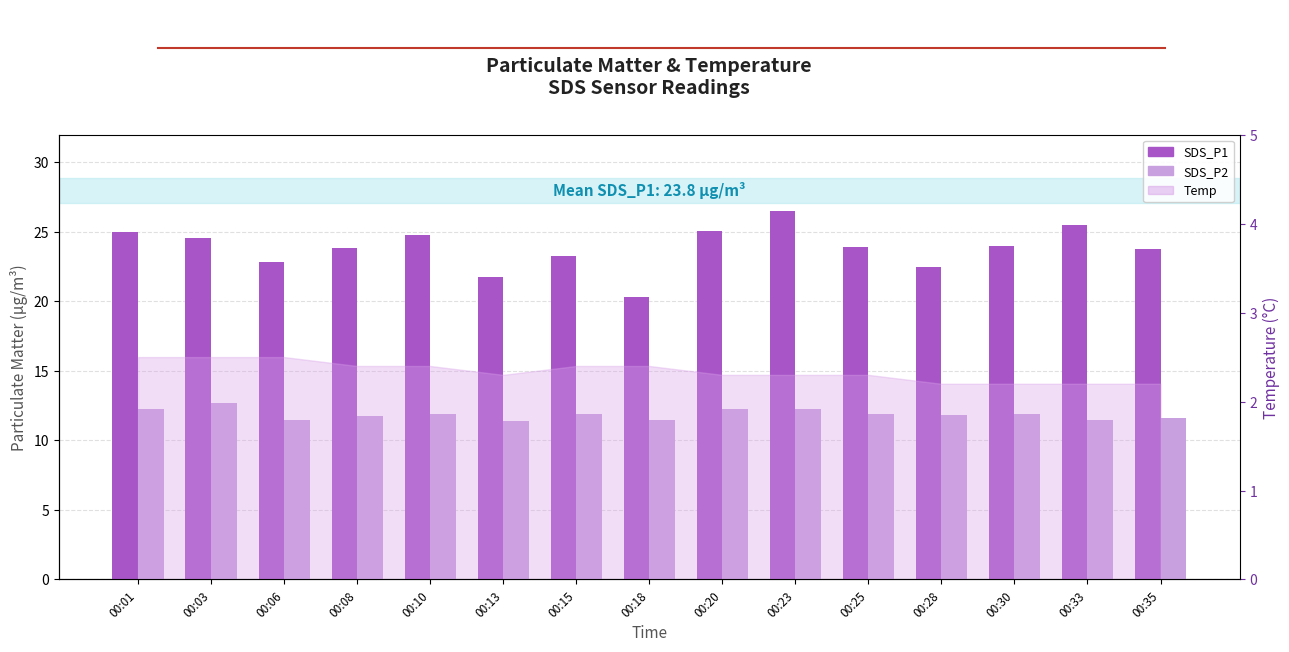

What is the difference between the highest and lowest values at 00:13?

10.4